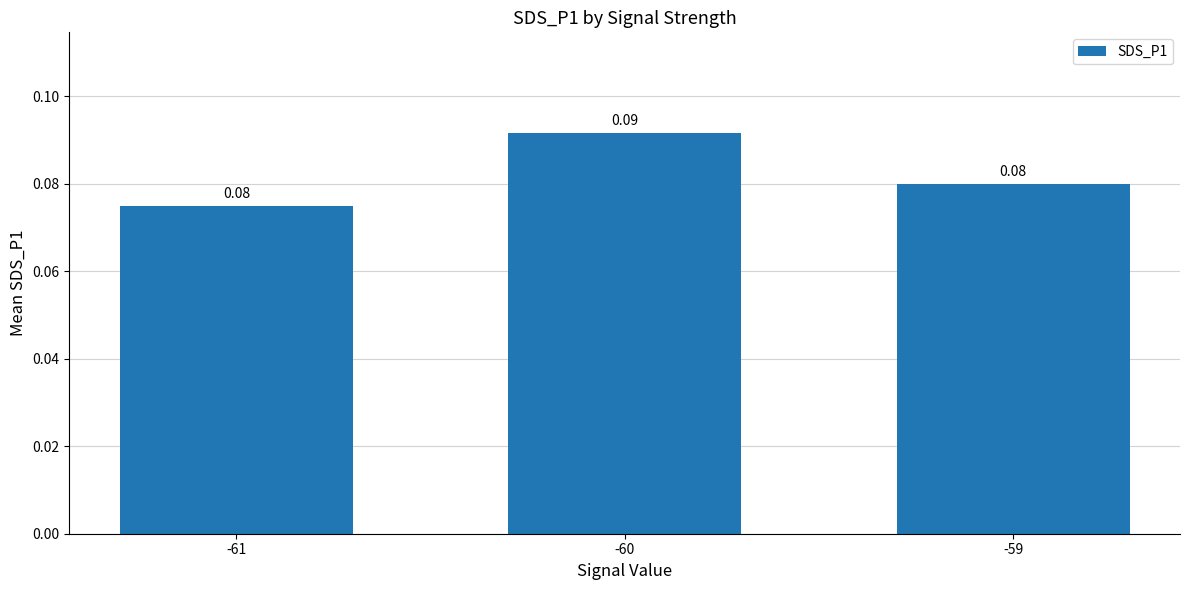

Which has a higher value, -60 or -61?

-60